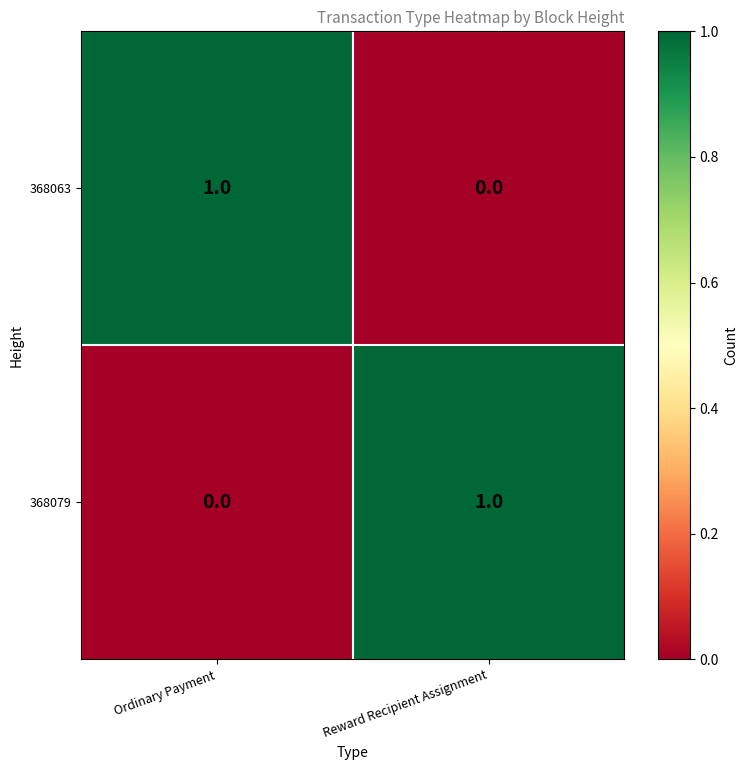

Count the number of data series in this chart.

2